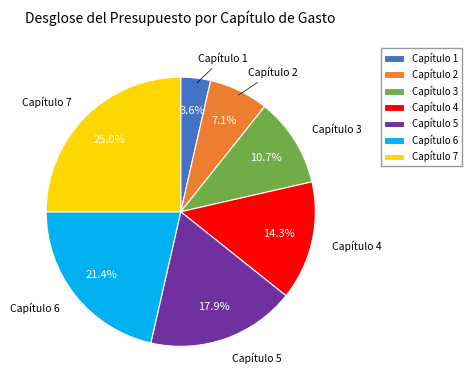

Which category has the biggest portion of the pie?

Capítulo 7